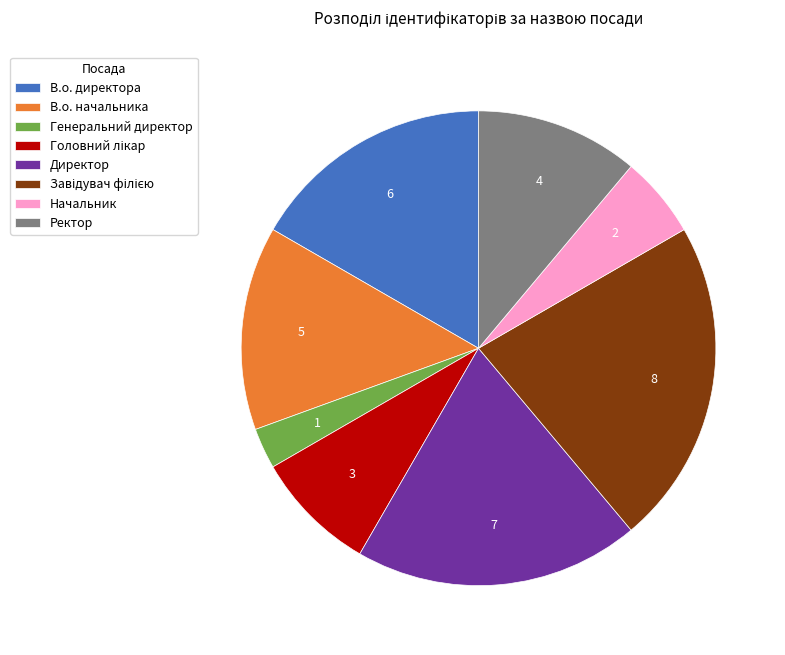

True or false: Ректор accounts for 11% of the total.

True